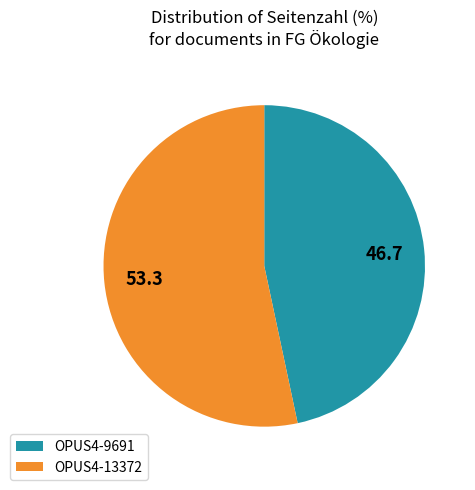

Which category has the biggest portion of the pie?

OPUS4-13372